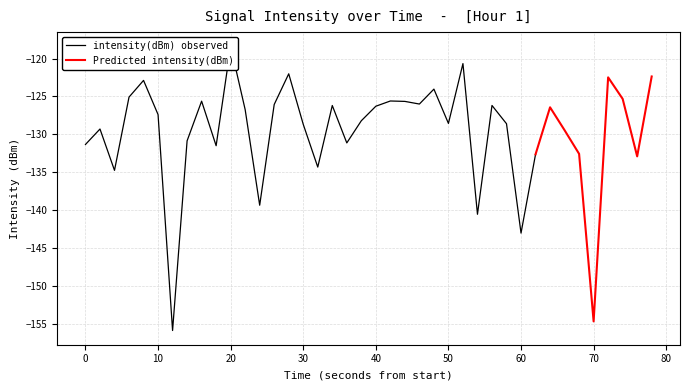

Rank the categories by value from lowest to highest.

6, 35, 30, 27, 12, 2, 16, 38, 31, 34, 9, 0, 18, 7, 33, 1, 15, 29, 25, 19, 5, 11, 32, 20, 17, 28, 13, 23, 22, 8, 21, 37, 3, 24, 4, 36, 39, 14, 26, 10